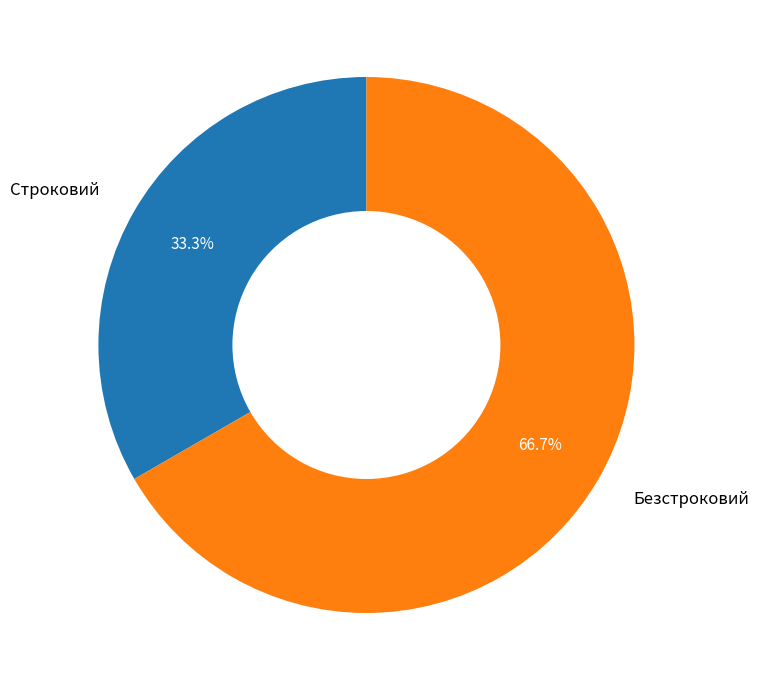

What percentage is the Строковий slice, to the nearest percent?

33%